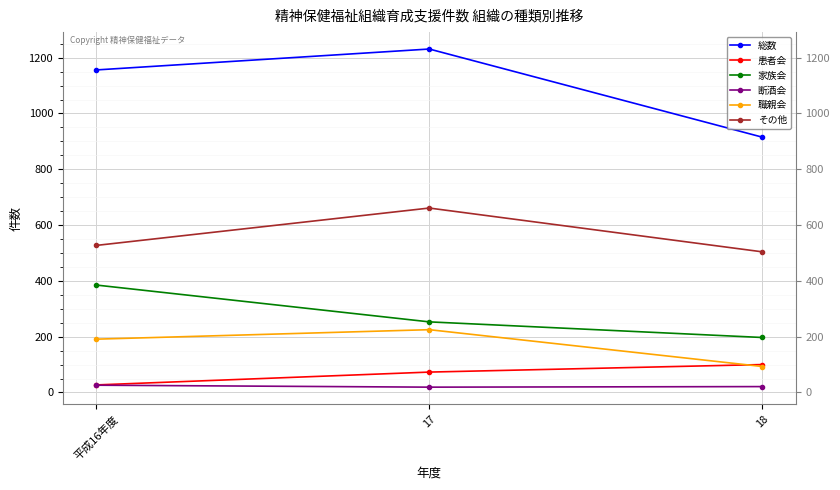

What position from the left is 17?

2